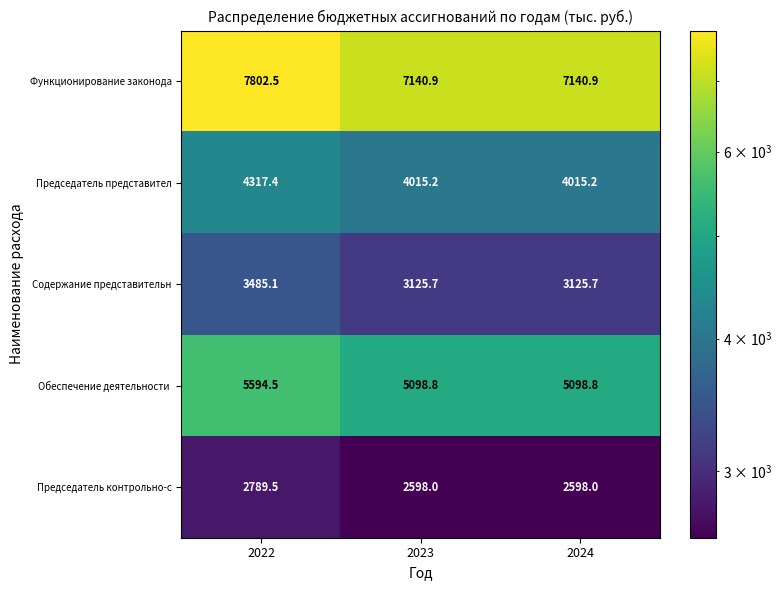

The value of Содержание представительн at 2024 is 4466.6. True or false?

False